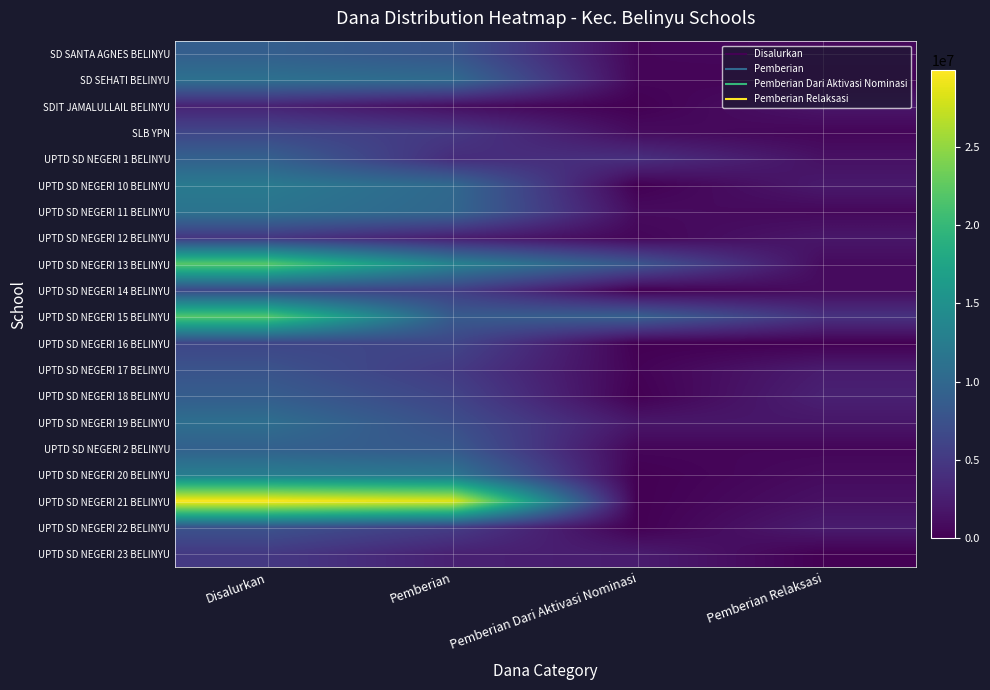

Reading left to right, transcribe all the data shown in this chart.

SD SANTA AGNES BELINYU: Disalurkan=9000000	Pemberian=7875000	Pemberian Dari Aktivasi Nominasi=450000	Pemberian Relaksasi=675000
SD SEHATI BELINYU: Disalurkan=11025000	Pemberian=10350000	Pemberian Dari Aktivasi Nominasi=450000	Pemberian Relaksasi=225000
SDIT JAMALULLAIL BELINYU: Disalurkan=2925000	Pemberian=1125000	Pemberian Dari Aktivasi Nominasi=0	Pemberian Relaksasi=1800000
SLB YPN: Disalurkan=6300000	Pemberian=4950000	Pemberian Dari Aktivasi Nominasi=900000	Pemberian Relaksasi=450000
UPTD SD NEGERI 1 BELINYU: Disalurkan=9225000	Pemberian=3825000	Pemberian Dari Aktivasi Nominasi=4050000	Pemberian Relaksasi=1350000
UPTD SD NEGERI 10 BELINYU: Disalurkan=12150000	Pemberian=10125000	Pemberian Dari Aktivasi Nominasi=0	Pemberian Relaksasi=2025000
UPTD SD NEGERI 11 BELINYU: Disalurkan=11475000	Pemberian=9900000	Pemberian Dari Aktivasi Nominasi=900000	Pemberian Relaksasi=675000
UPTD SD NEGERI 12 BELINYU: Disalurkan=4725000	Pemberian=2475000	Pemberian Dari Aktivasi Nominasi=450000	Pemberian Relaksasi=1800000
UPTD SD NEGERI 13 BELINYU: Disalurkan=22050000	Pemberian=13275000	Pemberian Dari Aktivasi Nominasi=7875000	Pemberian Relaksasi=900000
UPTD SD NEGERI 14 BELINYU: Disalurkan=6525000	Pemberian=5625000	Pemberian Dari Aktivasi Nominasi=0	Pemberian Relaksasi=900000
UPTD SD NEGERI 15 BELINYU: Disalurkan=21825000	Pemberian=8550000	Pemberian Dari Aktivasi Nominasi=9000000	Pemberian Relaksasi=4275000
UPTD SD NEGERI 16 BELINYU: Disalurkan=6300000	Pemberian=6300000	Pemberian Dari Aktivasi Nominasi=0	Pemberian Relaksasi=0
UPTD SD NEGERI 17 BELINYU: Disalurkan=7650000	Pemberian=5175000	Pemberian Dari Aktivasi Nominasi=225000	Pemberian Relaksasi=2250000
UPTD SD NEGERI 18 BELINYU: Disalurkan=8775000	Pemberian=6075000	Pemberian Dari Aktivasi Nominasi=0	Pemberian Relaksasi=2700000
UPTD SD NEGERI 19 BELINYU: Disalurkan=10800000	Pemberian=7200000	Pemberian Dari Aktivasi Nominasi=1800000	Pemberian Relaksasi=1800000
UPTD SD NEGERI 2 BELINYU: Disalurkan=9225000	Pemberian=8325000	Pemberian Dari Aktivasi Nominasi=450000	Pemberian Relaksasi=450000
UPTD SD NEGERI 20 BELINYU: Disalurkan=12600000	Pemberian=11700000	Pemberian Dari Aktivasi Nominasi=0	Pemberian Relaksasi=900000
UPTD SD NEGERI 21 BELINYU: Disalurkan=29925000	Pemberian=28575000	Pemberian Dari Aktivasi Nominasi=0	Pemberian Relaksasi=1350000
UPTD SD NEGERI 22 BELINYU: Disalurkan=7650000	Pemberian=5400000	Pemberian Dari Aktivasi Nominasi=0	Pemberian Relaksasi=2250000
UPTD SD NEGERI 23 BELINYU: Disalurkan=4950000	Pemberian=2700000	Pemberian Dari Aktivasi Nominasi=2250000	Pemberian Relaksasi=0